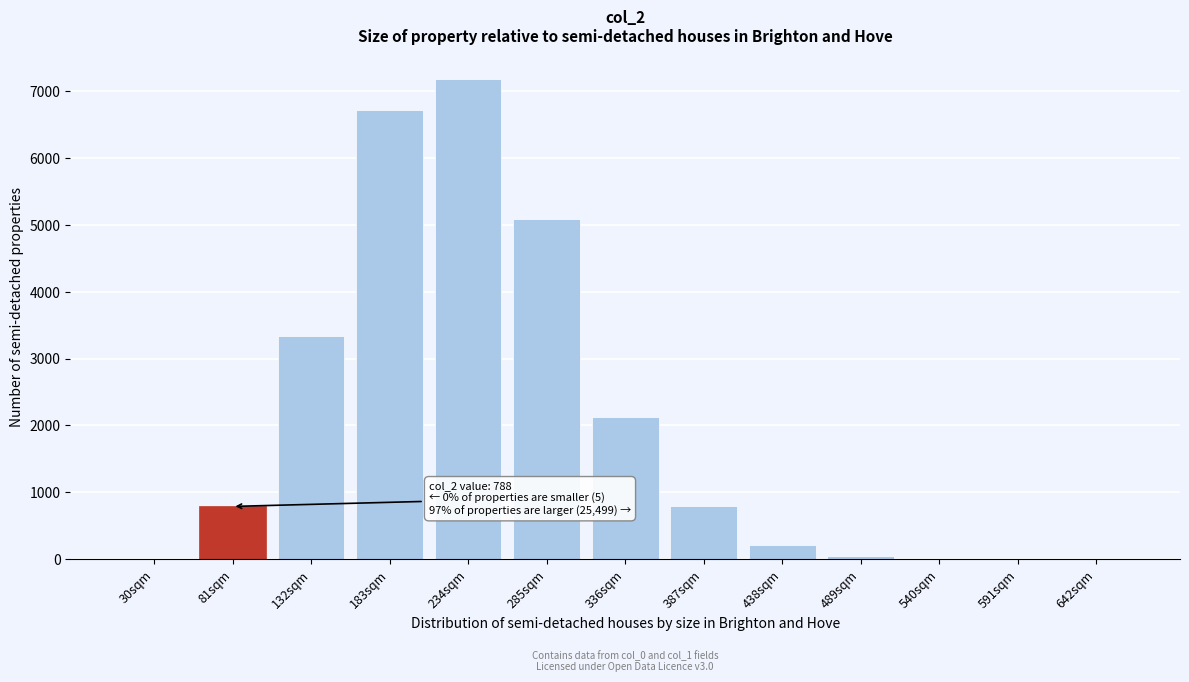

What is the maximum value shown in the chart?

7180.7